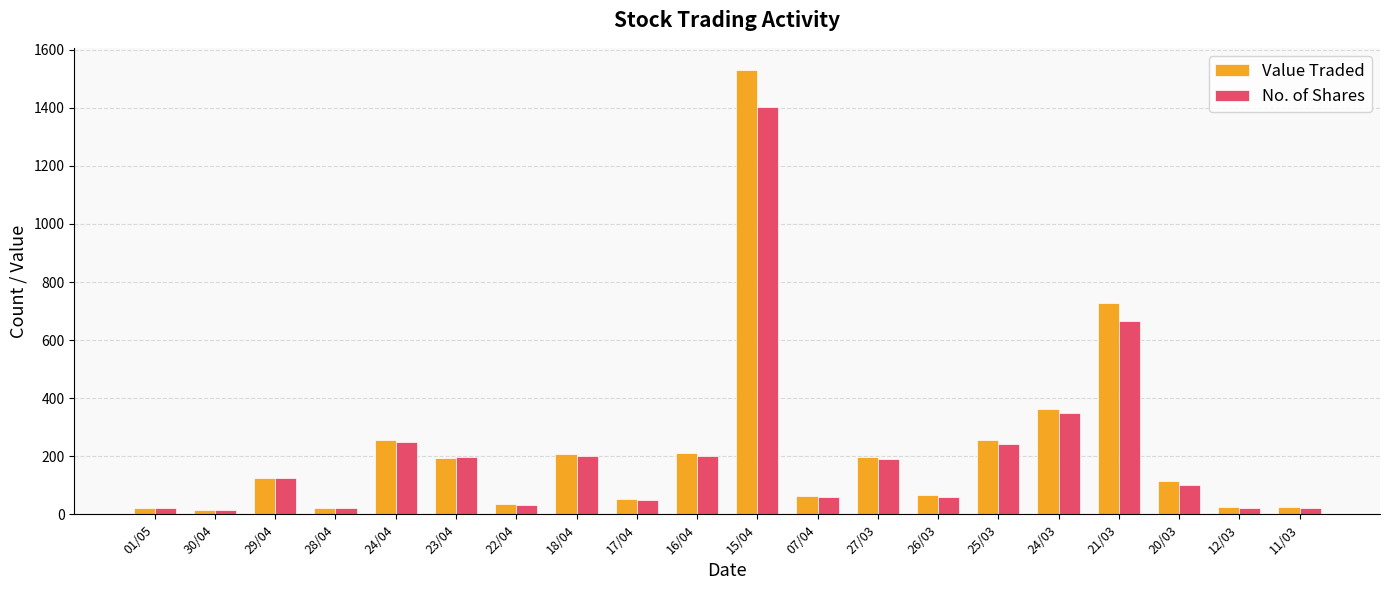

What is the sum of all No. of Shares values?

4218